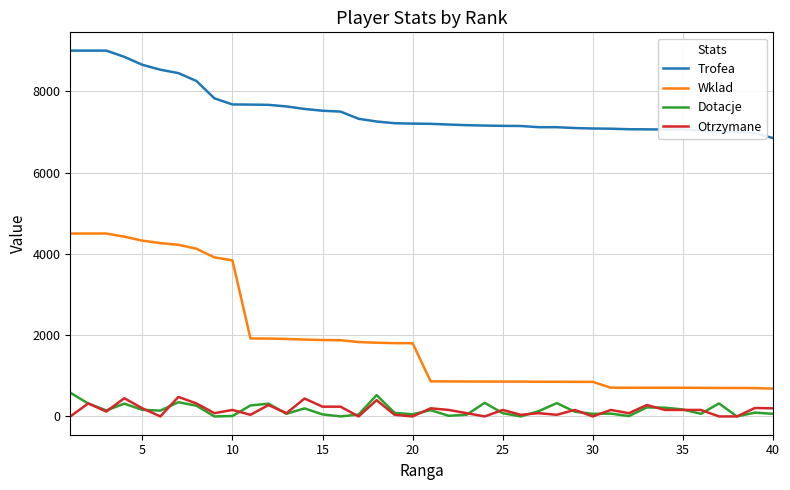

What is the sum of all Dotacje values?

6393